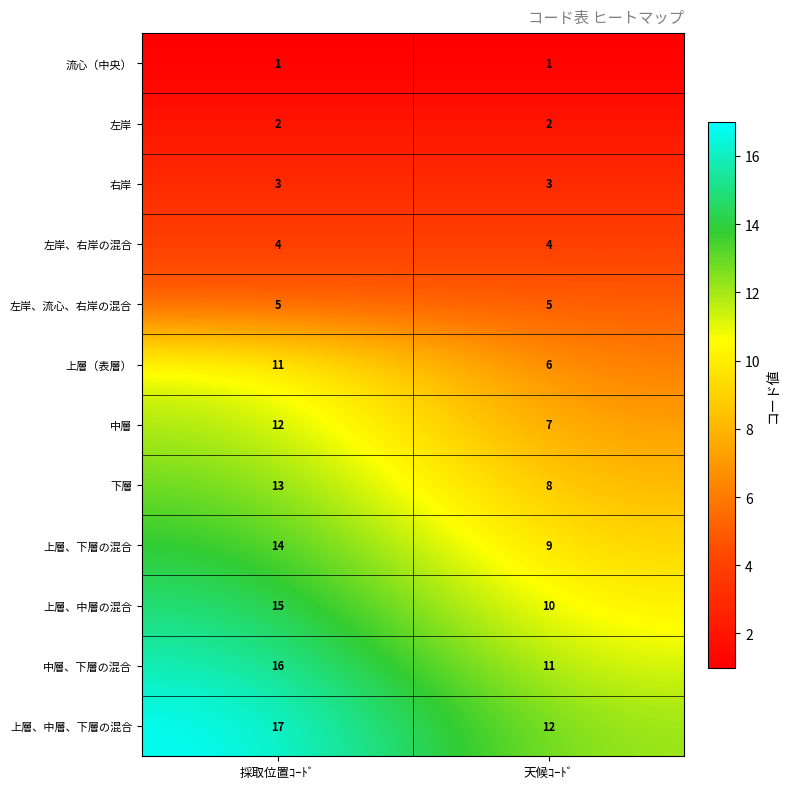

What is the difference between the highest and lowest values at 採取位置ｺｰﾄﾞ?

16